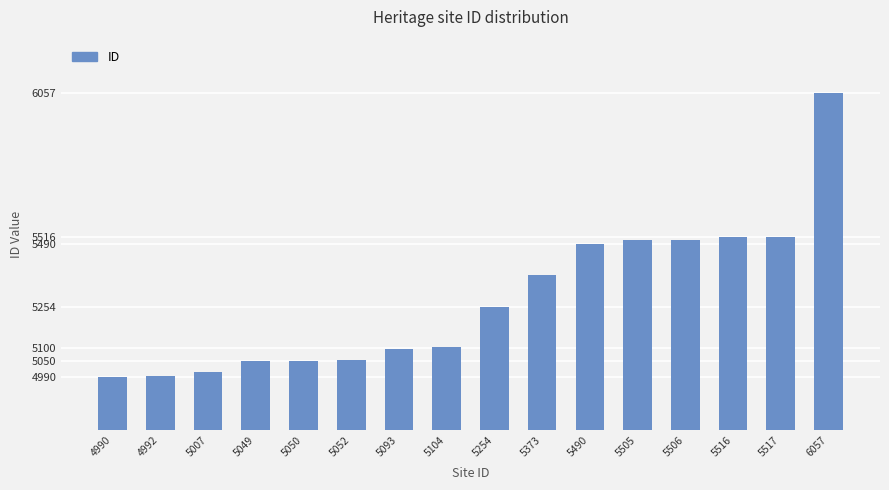

Approximately how many times larger is the value at 5516 compared to 5052?

1.1